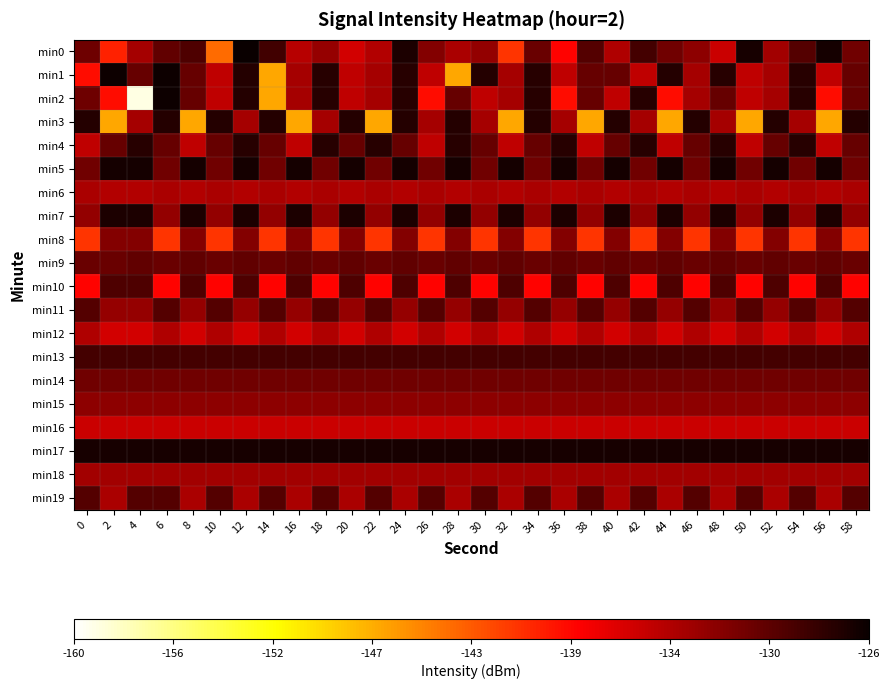

Reading left to right, what are all the values shown in this chart?

min0: 0=-131.1	2=-140.1	4=-133.9	6=-130.5	8=-129.5	10=-143.8	12=-126.1	14=-128.8	16=-134.9	18=-133.1	20=-136.1	22=-134.6	24=-126.9	26=-132.2	28=-134.1	30=-133.0	32=-141.1	34=-130.8	36=-138.5	38=-129.7	40=-134.4	42=-129.0	44=-131.2	46=-132.7	48=-135.7	50=-126.7	52=-133.8	54=-129.8	56=-126.6	58=-131.3
min1: 0=-139.1	2=-126.2	4=-130.7	6=-126.2	8=-130.7	10=-135.3	12=-127.4	14=-146.9	16=-133.9	18=-127.6	20=-135.3	22=-133.9	24=-127.6	26=-135.3	28=-146.9	30=-127.4	32=-133.9	34=-127.6	36=-135.3	38=-130.7	40=-130.7	42=-135.3	44=-127.4	46=-133.9	48=-127.6	50=-135.3	52=-133.9	54=-127.6	56=-135.3	58=-130.7
min2: 0=-131.2	2=-139.1	4=-159.0	6=-126.2	8=-130.7	10=-135.3	12=-127.4	14=-146.9	16=-133.9	18=-127.6	20=-135.3	22=-133.9	24=-127.6	26=-139.1	28=-130.7	30=-135.3	32=-133.9	34=-127.6	36=-139.1	38=-130.7	40=-135.3	42=-127.6	44=-139.1	46=-133.9	48=-130.7	50=-135.3	52=-133.9	54=-127.6	56=-139.1	58=-130.7
min3: 0=-127.4	2=-146.9	4=-133.9	6=-127.4	8=-146.9	10=-127.4	12=-133.9	14=-127.4	16=-146.9	18=-133.9	20=-127.4	22=-146.9	24=-127.4	26=-133.9	28=-127.4	30=-133.9	32=-146.9	34=-127.4	36=-133.9	38=-146.9	40=-127.4	42=-133.9	44=-146.9	46=-127.4	48=-133.9	50=-146.9	52=-127.4	54=-133.9	56=-146.9	58=-127.4
min4: 0=-135.3	2=-130.7	4=-127.6	6=-130.7	8=-135.3	10=-130.7	12=-127.6	14=-130.7	16=-135.3	18=-127.6	20=-130.7	22=-127.6	24=-130.7	26=-135.3	28=-127.6	30=-130.7	32=-135.3	34=-130.7	36=-127.6	38=-135.3	40=-130.7	42=-127.6	44=-135.3	46=-130.7	48=-127.6	50=-135.3	52=-130.7	54=-127.6	56=-135.3	58=-130.7
min5: 0=-131.3	2=-126.6	4=-126.6	6=-131.3	8=-126.6	10=-131.3	12=-126.6	14=-131.3	16=-126.6	18=-131.3	20=-126.6	22=-131.3	24=-126.6	26=-131.3	28=-126.6	30=-131.3	32=-126.6	34=-131.3	36=-126.6	38=-131.3	40=-126.6	42=-131.3	44=-126.6	46=-131.3	48=-126.6	50=-131.3	52=-126.6	54=-131.3	56=-126.6	58=-131.3
min6: 0=-134.1	2=-134.6	4=-134.6	6=-134.1	8=-134.6	10=-134.1	12=-134.6	14=-134.1	16=-134.6	18=-134.1	20=-134.6	22=-134.1	24=-134.6	26=-134.1	28=-134.6	30=-134.1	32=-134.6	34=-134.1	36=-134.6	38=-134.1	40=-134.6	42=-134.1	44=-134.6	46=-134.1	48=-134.6	50=-134.1	52=-134.6	54=-134.1	56=-134.6	58=-134.1
min7: 0=-133.0	2=-126.9	4=-126.9	6=-133.0	8=-126.9	10=-133.0	12=-126.9	14=-133.0	16=-126.9	18=-133.0	20=-126.9	22=-133.0	24=-126.9	26=-133.0	28=-126.9	30=-133.0	32=-126.9	34=-133.0	36=-126.9	38=-133.0	40=-126.9	42=-133.0	44=-126.9	46=-133.0	48=-126.9	50=-133.0	52=-126.9	54=-133.0	56=-126.9	58=-133.0
min8: 0=-141.1	2=-132.2	4=-132.2	6=-141.1	8=-132.2	10=-141.1	12=-132.2	14=-141.1	16=-132.2	18=-141.1	20=-132.2	22=-141.1	24=-132.2	26=-141.1	28=-132.2	30=-141.1	32=-132.2	34=-141.1	36=-132.2	38=-141.1	40=-132.2	42=-141.1	44=-132.2	46=-141.1	48=-132.2	50=-141.1	52=-132.2	54=-141.1	56=-132.2	58=-141.1
min9: 0=-130.8	2=-130.8	4=-130.5	6=-130.8	8=-130.5	10=-130.8	12=-130.5	14=-130.8	16=-130.5	18=-130.8	20=-130.5	22=-130.8	24=-130.5	26=-130.8	28=-130.5	30=-130.8	32=-130.5	34=-130.8	36=-130.5	38=-130.8	40=-130.5	42=-130.8	44=-130.5	46=-130.8	48=-130.5	50=-130.8	52=-130.5	54=-130.8	56=-130.5	58=-130.8
min10: 0=-138.5	2=-129.5	4=-129.5	6=-138.5	8=-129.5	10=-138.5	12=-129.5	14=-138.5	16=-129.5	18=-138.5	20=-129.5	22=-138.5	24=-129.5	26=-138.5	28=-129.5	30=-138.5	32=-129.5	34=-138.5	36=-129.5	38=-138.5	40=-129.5	42=-138.5	44=-129.5	46=-138.5	48=-129.5	50=-138.5	52=-129.5	54=-138.5	56=-129.5	58=-138.5
min11: 0=-129.7	2=-133.1	4=-133.1	6=-129.7	8=-133.1	10=-129.7	12=-133.1	14=-129.7	16=-133.1	18=-129.7	20=-133.1	22=-129.7	24=-133.1	26=-129.7	28=-133.1	30=-129.7	32=-133.1	34=-129.7	36=-133.1	38=-129.7	40=-133.1	42=-129.7	44=-133.1	46=-129.7	48=-133.1	50=-129.7	52=-133.1	54=-129.7	56=-133.1	58=-129.7
min12: 0=-134.4	2=-136.1	4=-136.1	6=-134.4	8=-136.1	10=-134.4	12=-136.1	14=-134.4	16=-136.1	18=-134.4	20=-136.1	22=-134.4	24=-136.1	26=-134.4	28=-136.1	30=-134.4	32=-136.1	34=-134.4	36=-136.1	38=-134.4	40=-136.1	42=-134.4	44=-136.1	46=-134.4	48=-136.1	50=-134.4	52=-136.1	54=-134.4	56=-136.1	58=-134.4
min13: 0=-129.0	2=-129.0	4=-129.0	6=-129.0	8=-129.0	10=-129.0	12=-129.0	14=-129.0	16=-129.0	18=-129.0	20=-129.0	22=-129.0	24=-129.0	26=-129.0	28=-129.0	30=-129.0	32=-129.0	34=-129.0	36=-129.0	38=-129.0	40=-129.0	42=-129.0	44=-129.0	46=-129.0	48=-129.0	50=-129.0	52=-129.0	54=-129.0	56=-129.0	58=-129.0
min14: 0=-131.2	2=-131.2	4=-131.2	6=-131.2	8=-131.2	10=-131.2	12=-131.2	14=-131.2	16=-131.2	18=-131.2	20=-131.2	22=-131.2	24=-131.2	26=-131.2	28=-131.2	30=-131.2	32=-131.2	34=-131.2	36=-131.2	38=-131.2	40=-131.2	42=-131.2	44=-131.2	46=-131.2	48=-131.2	50=-131.2	52=-131.2	54=-131.2	56=-131.2	58=-131.2
min15: 0=-132.7	2=-132.7	4=-132.7	6=-132.7	8=-132.7	10=-132.7	12=-132.7	14=-132.7	16=-132.7	18=-132.7	20=-132.7	22=-132.7	24=-132.7	26=-132.7	28=-132.7	30=-132.7	32=-132.7	34=-132.7	36=-132.7	38=-132.7	40=-132.7	42=-132.7	44=-132.7	46=-132.7	48=-132.7	50=-132.7	52=-132.7	54=-132.7	56=-132.7	58=-132.7
min16: 0=-135.7	2=-135.7	4=-135.7	6=-135.7	8=-135.7	10=-135.7	12=-135.7	14=-135.7	16=-135.7	18=-135.7	20=-135.7	22=-135.7	24=-135.7	26=-135.7	28=-135.7	30=-135.7	32=-135.7	34=-135.7	36=-135.7	38=-135.7	40=-135.7	42=-135.7	44=-135.7	46=-135.7	48=-135.7	50=-135.7	52=-135.7	54=-135.7	56=-135.7	58=-135.7
min17: 0=-126.7	2=-126.7	4=-126.7	6=-126.7	8=-126.7	10=-126.7	12=-126.7	14=-126.7	16=-126.7	18=-126.7	20=-126.7	22=-126.7	24=-126.7	26=-126.7	28=-126.7	30=-126.7	32=-126.7	34=-126.7	36=-126.7	38=-126.7	40=-126.7	42=-126.7	44=-126.7	46=-126.7	48=-126.7	50=-126.7	52=-126.7	54=-126.7	56=-126.7	58=-126.7
min18: 0=-133.8	2=-133.8	4=-133.8	6=-133.8	8=-133.8	10=-133.8	12=-133.8	14=-133.8	16=-133.8	18=-133.8	20=-133.8	22=-133.8	24=-133.8	26=-133.8	28=-133.8	30=-133.8	32=-133.8	34=-133.8	36=-133.8	38=-133.8	40=-133.8	42=-133.8	44=-133.8	46=-133.8	48=-133.8	50=-133.8	52=-133.8	54=-133.8	56=-133.8	58=-133.8
min19: 0=-129.8	2=-134.1	4=-129.8	6=-129.8	8=-134.1	10=-129.8	12=-134.1	14=-129.8	16=-134.1	18=-129.8	20=-134.1	22=-129.8	24=-134.1	26=-129.8	28=-134.1	30=-129.8	32=-134.1	34=-129.8	36=-134.1	38=-129.8	40=-134.1	42=-129.8	44=-134.1	46=-129.8	48=-134.1	50=-129.8	52=-134.1	54=-129.8	56=-134.1	58=-129.8